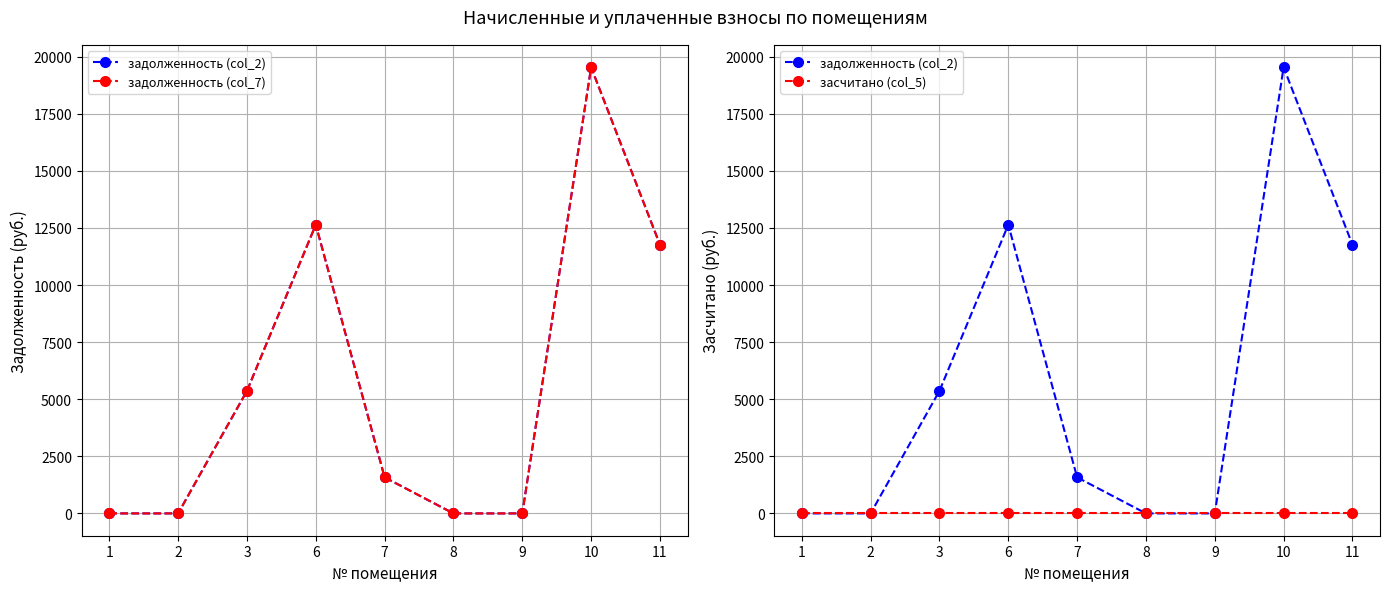

At which label is задолженность (col_7) closest to 9765?

11